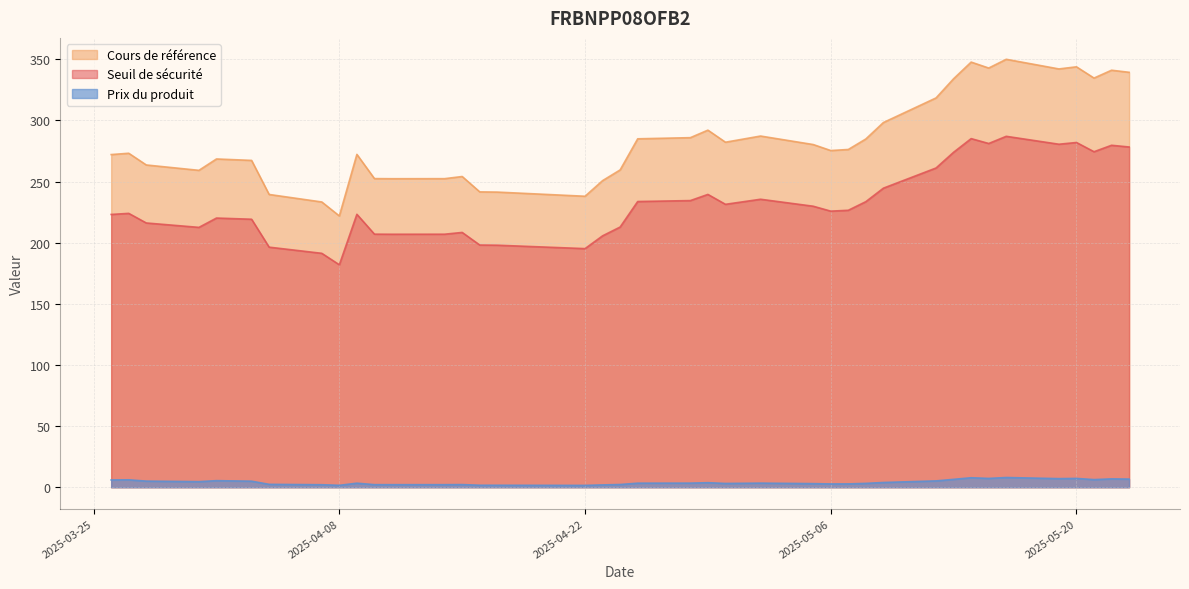

True or false: Prix du produit and Cours de référence intersect in this chart.

False